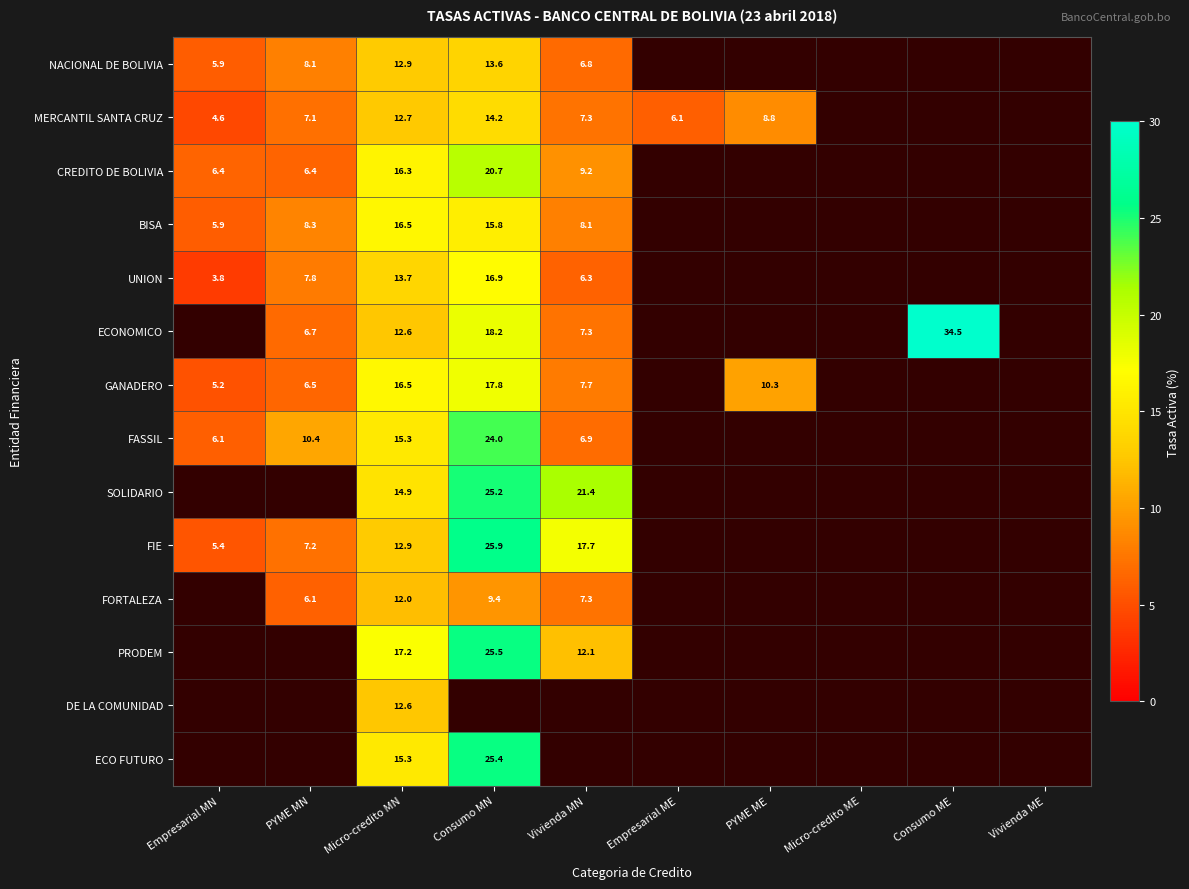

The FASSIL series shows 6.8 at PYME MN. True or false?

False